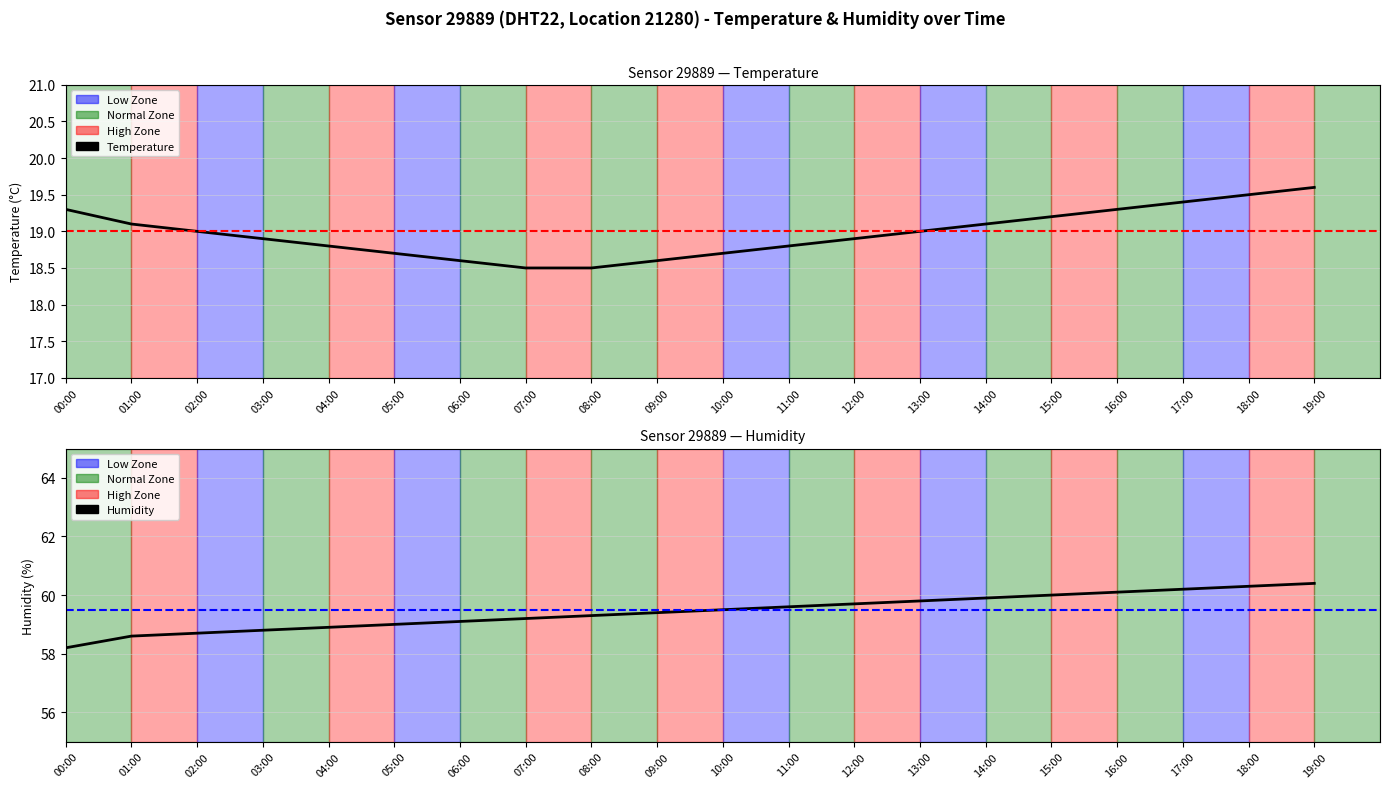

What is the greatest value displayed?

60.4